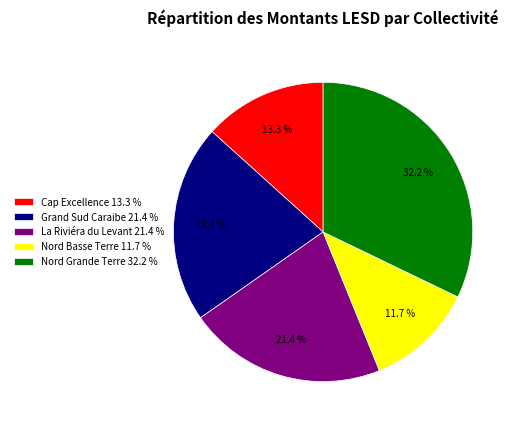

Does Nord Grande Terre 32.2 % represent more than half of the total?

No